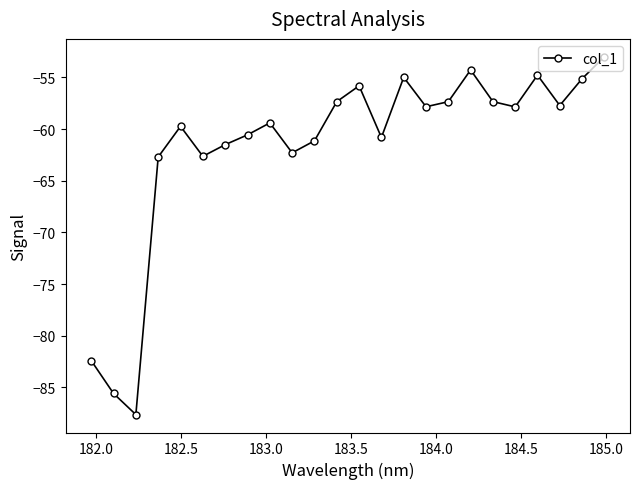

What is the value of the 5th point from the left?

-59.7